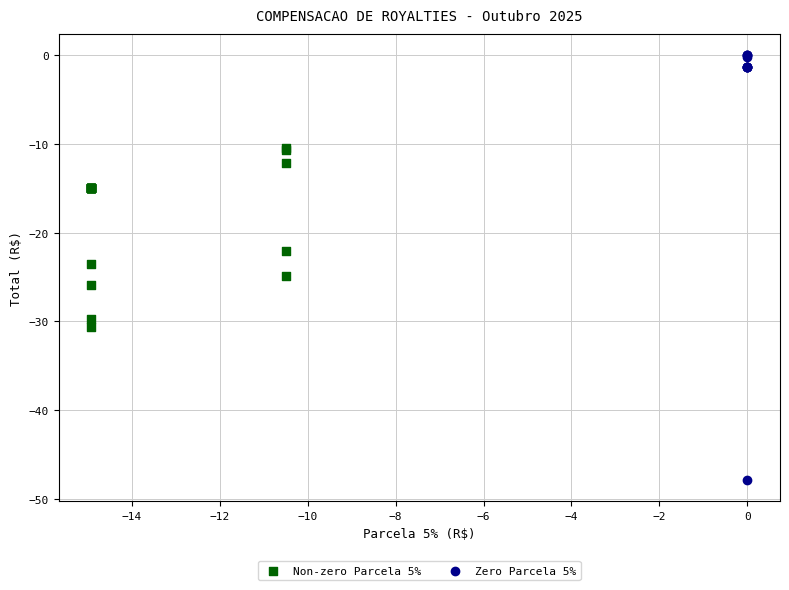

Which series contains the highest Y value?

Zero Parcela 5%